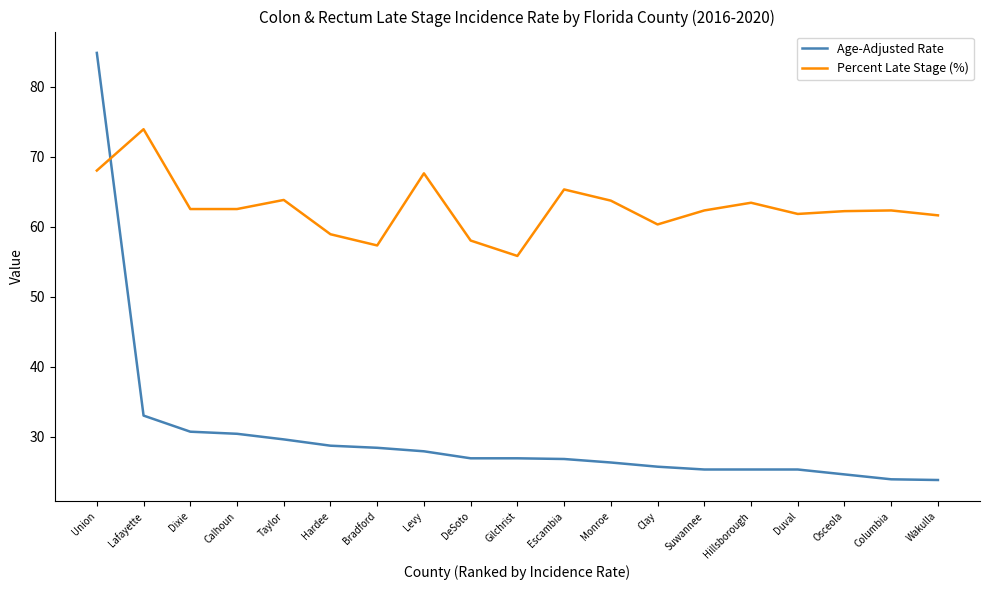

Is it true that Age-Adjusted Rate equals 29.6 at Taylor?

True